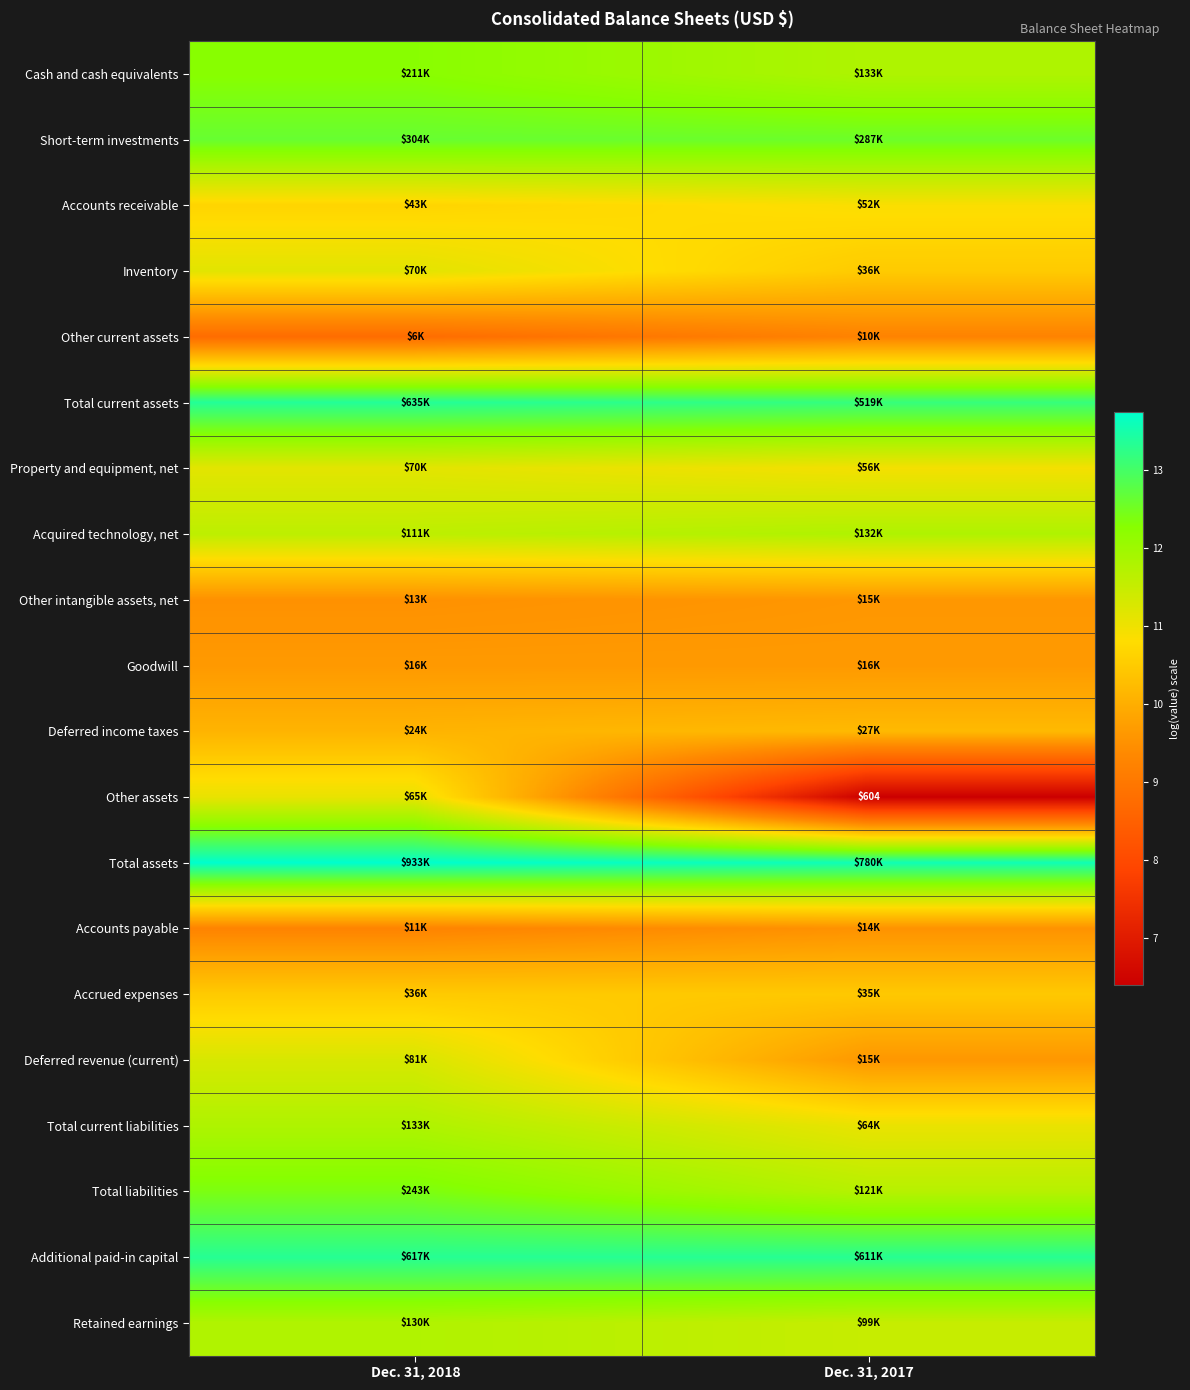

What is the minimum value for Acquired technology, net?

11.6